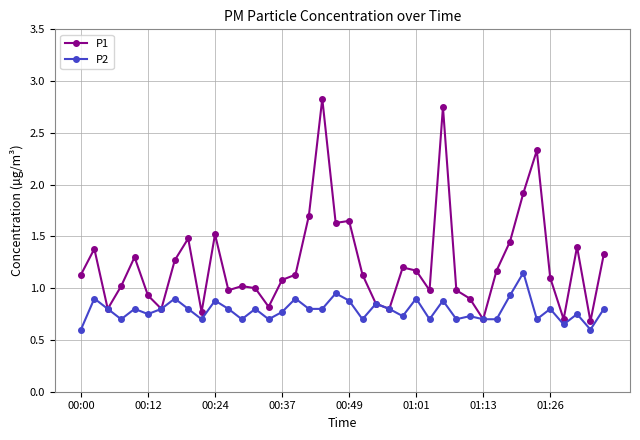

Which series has the largest total across all categories?

P1